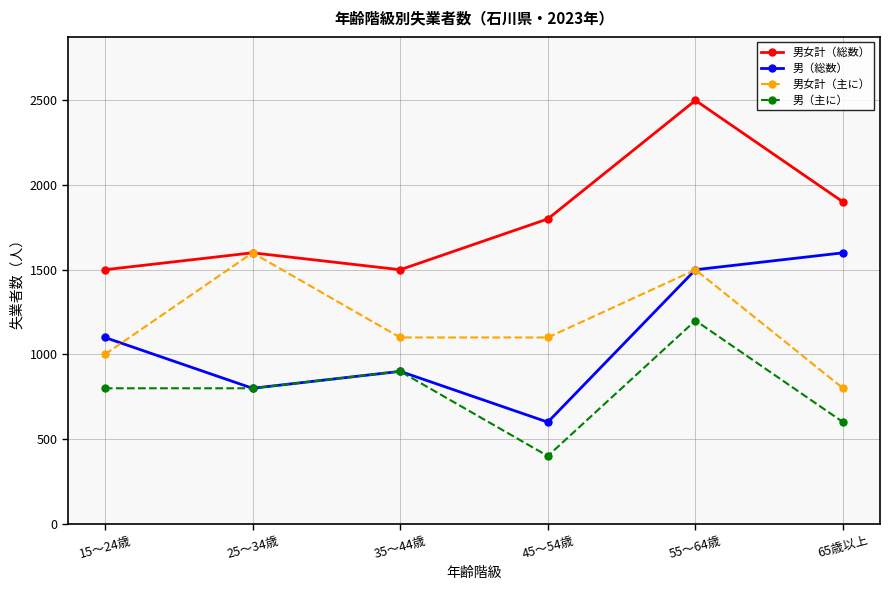

How many data points does each series have?

6